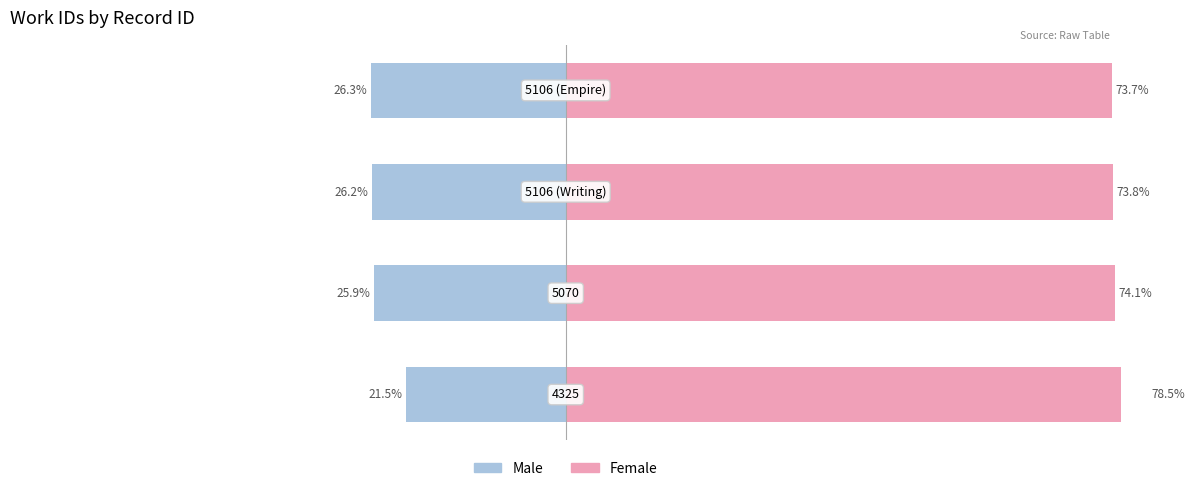

What are all the series names shown in the legend?

Male, Female